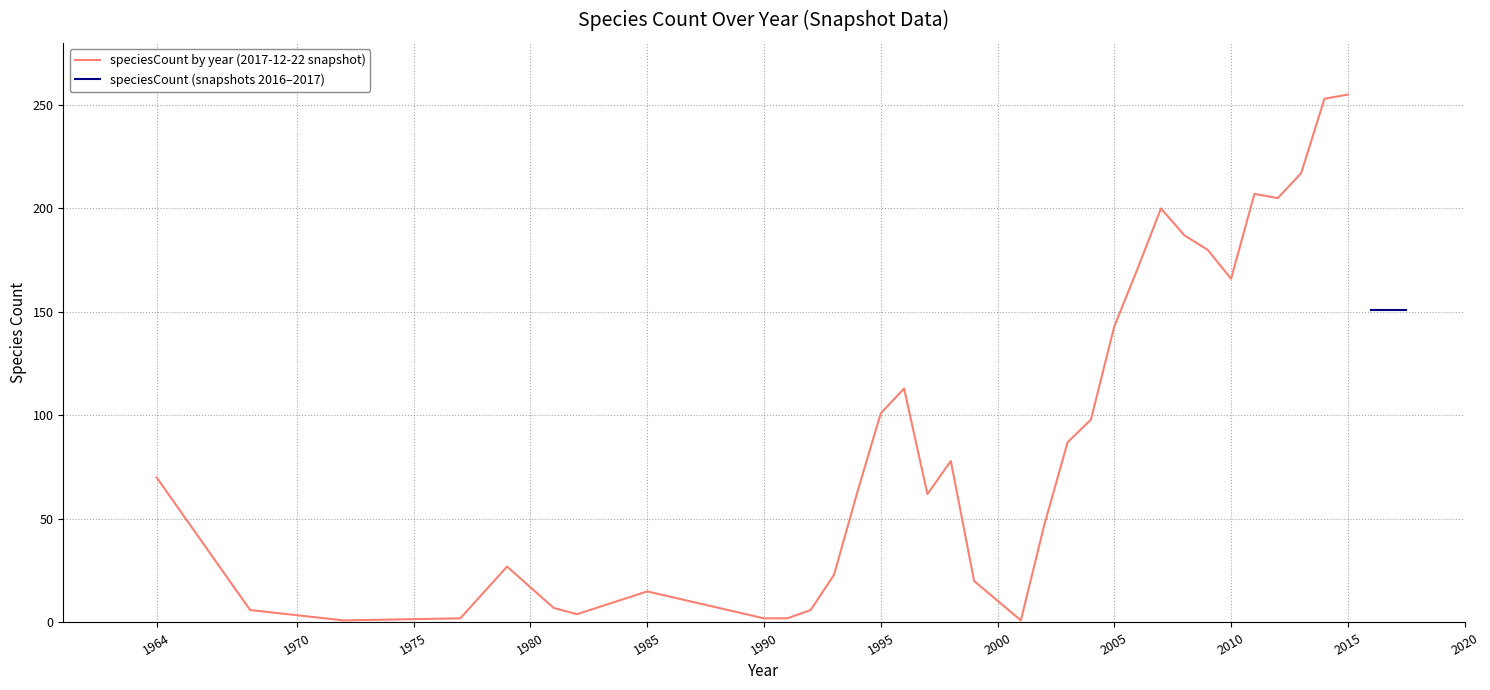

Is it true that speciesCount by year (2017-12-22 snapshot) equals 166 at 2010?

True